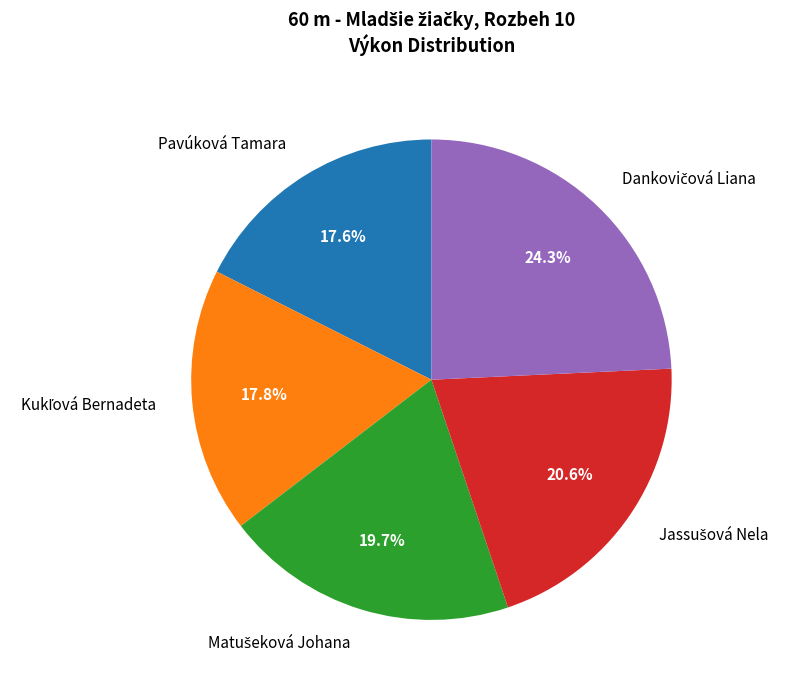

The Pavúková Tamara slice represents 18% of the pie. True or false?

True